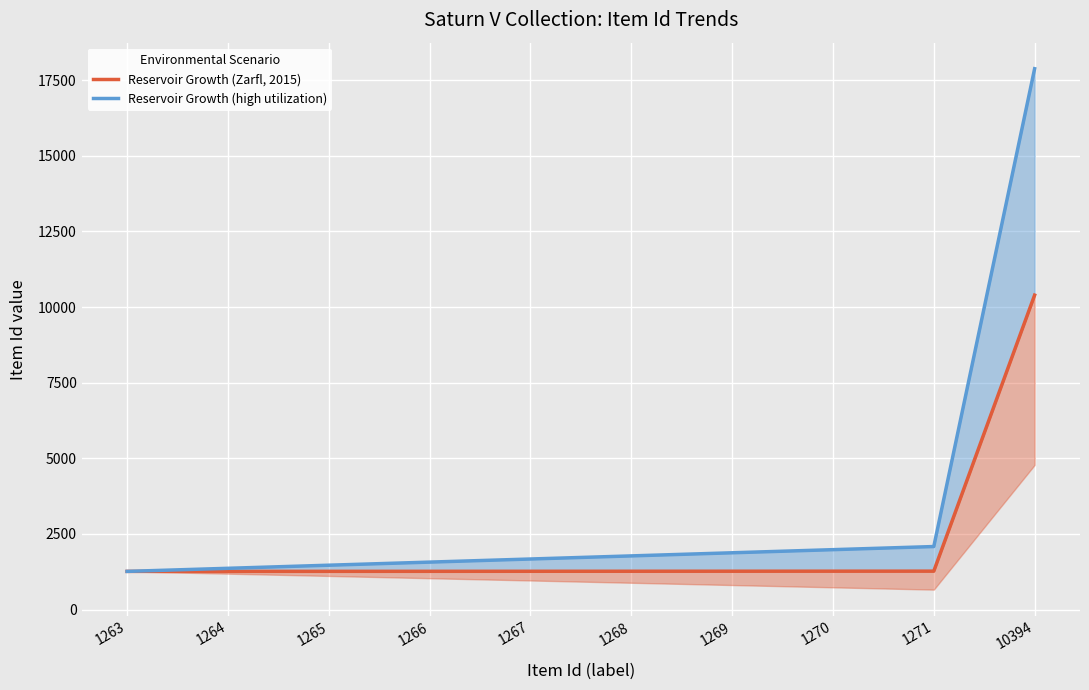

What is the value of the Reservoir Growth (Zarfl, 2015) point at the 1st from the left?

1263.0